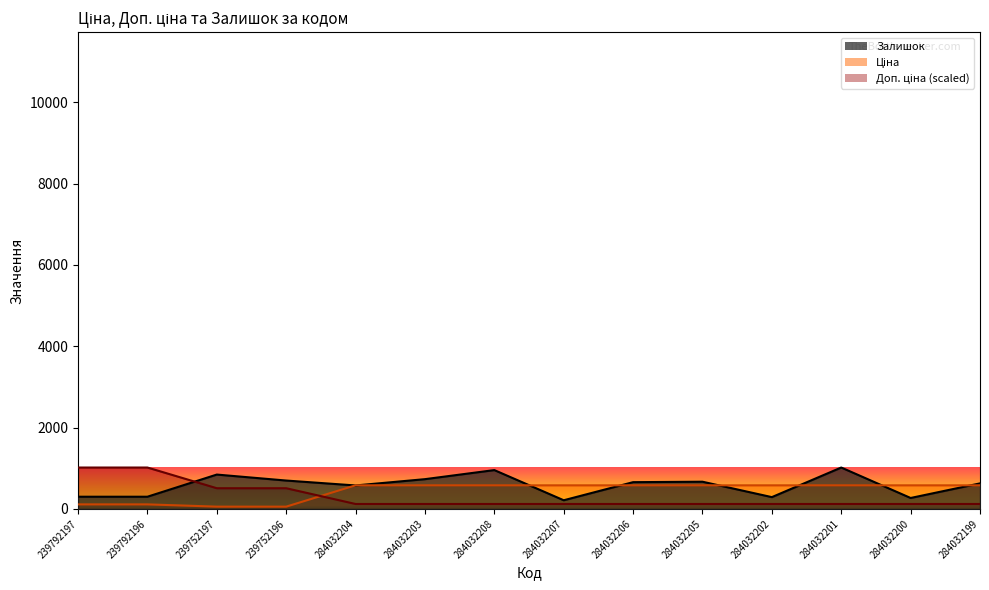

What is the difference between the second highest and minimum values in the Ціна series?

524.5